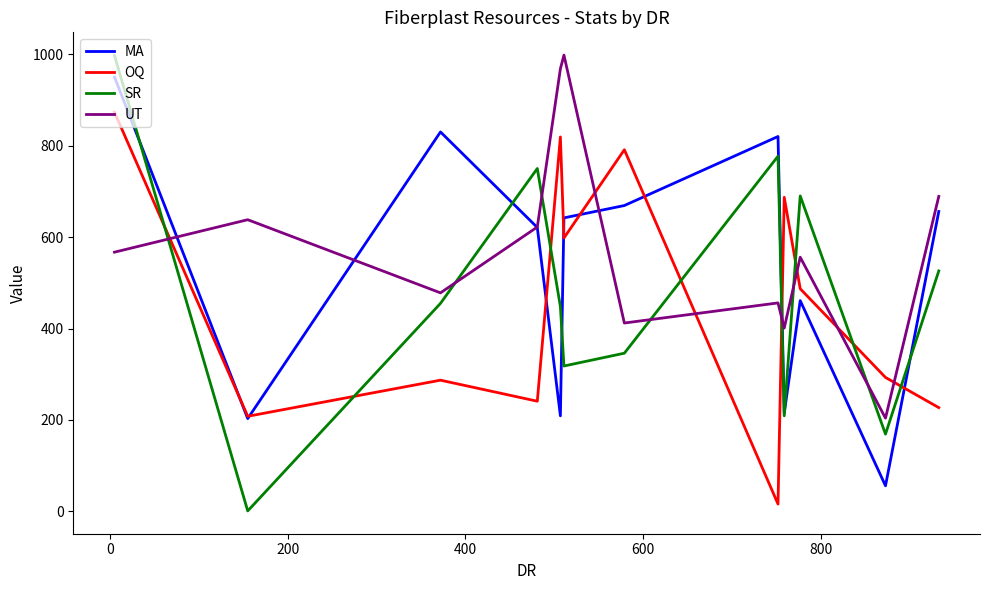

Which series has the largest range (max minus min)?

SR